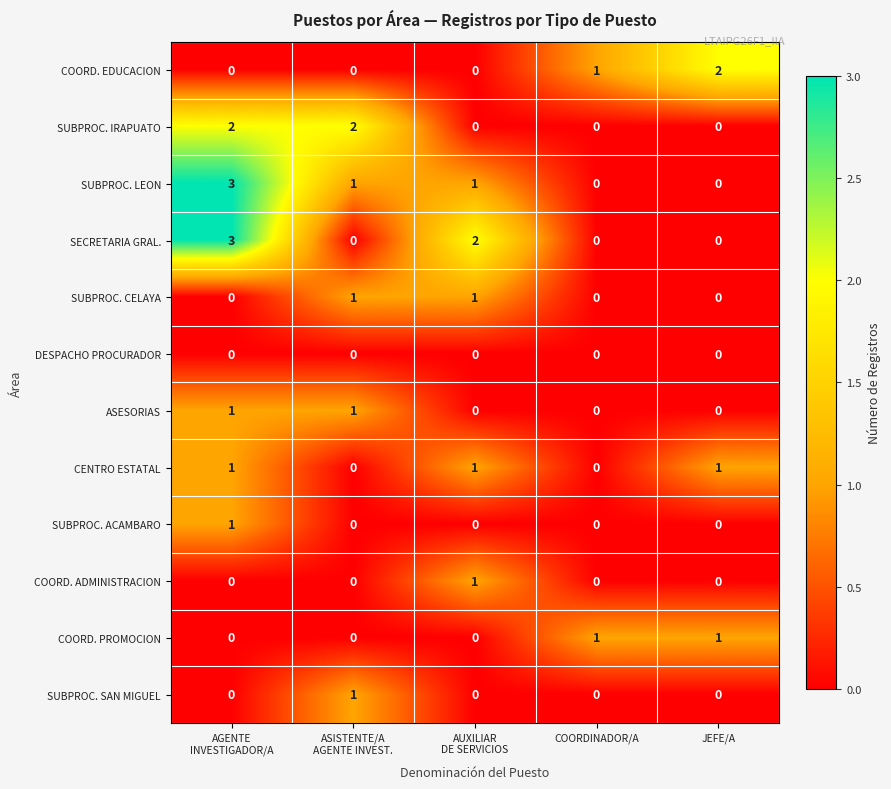

Which series changed the most between AUXILIAR
DE SERVICIOS and COORDINADOR/A?

SECRETARIA GRAL.